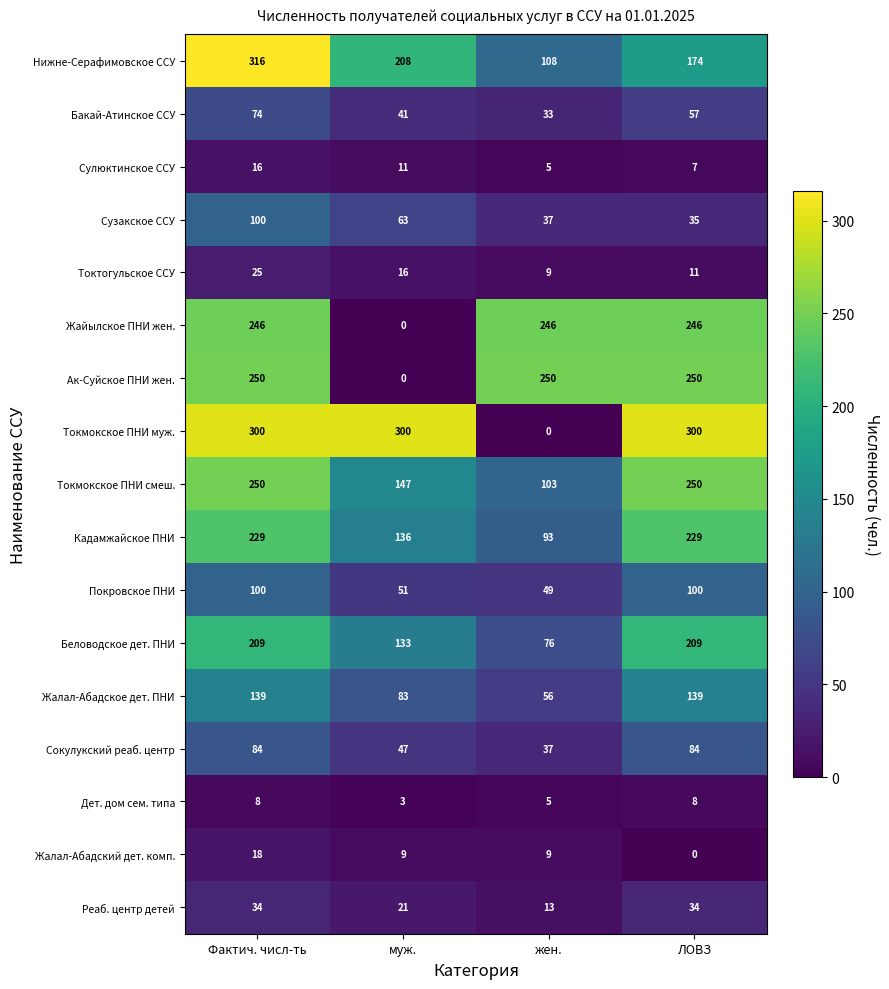

At which label does Жалал-Абадский дет. комп. first exceed 9?

Фактич. числ-ть